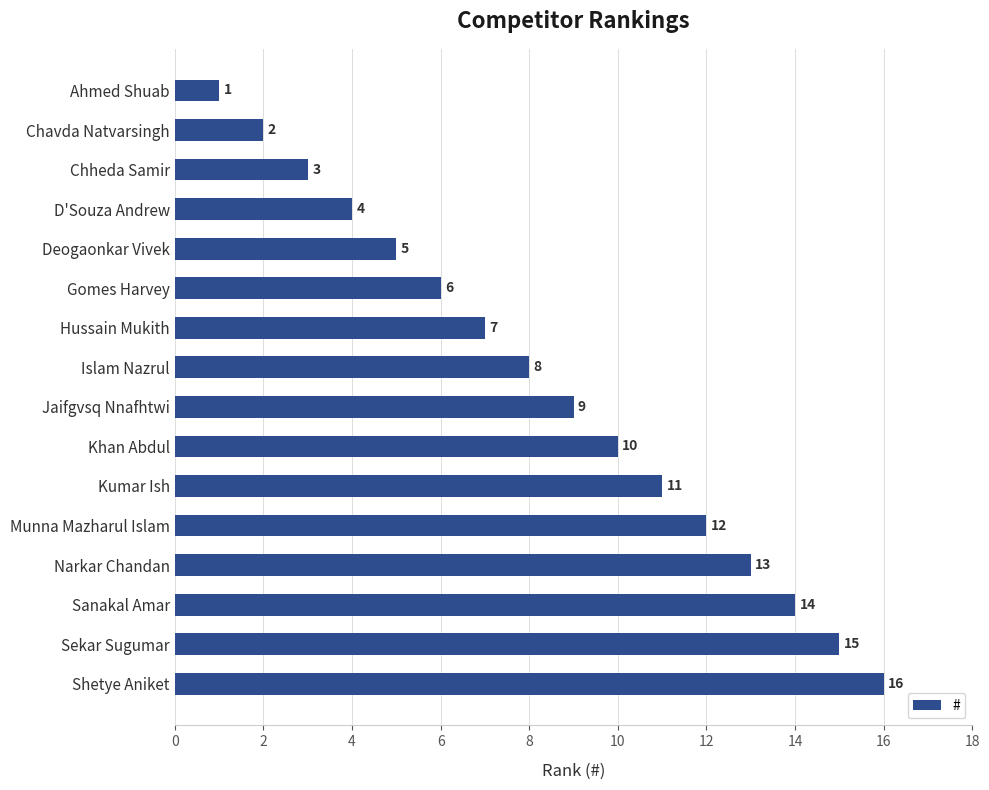

Rank the categories by value from highest to lowest.

Shetye Aniket, Sekar Sugumar, Sanakal Amar, Narkar Chandan, Munna Mazharul Islam, Kumar Ish, Khan Abdul, Jaifgvsq Nnafhtwi, Islam Nazrul, Hussain Mukith, Gomes Harvey, Deogaonkar Vivek, D'Souza Andrew, Chheda Samir, Chavda Natvarsingh, Ahmed Shuab